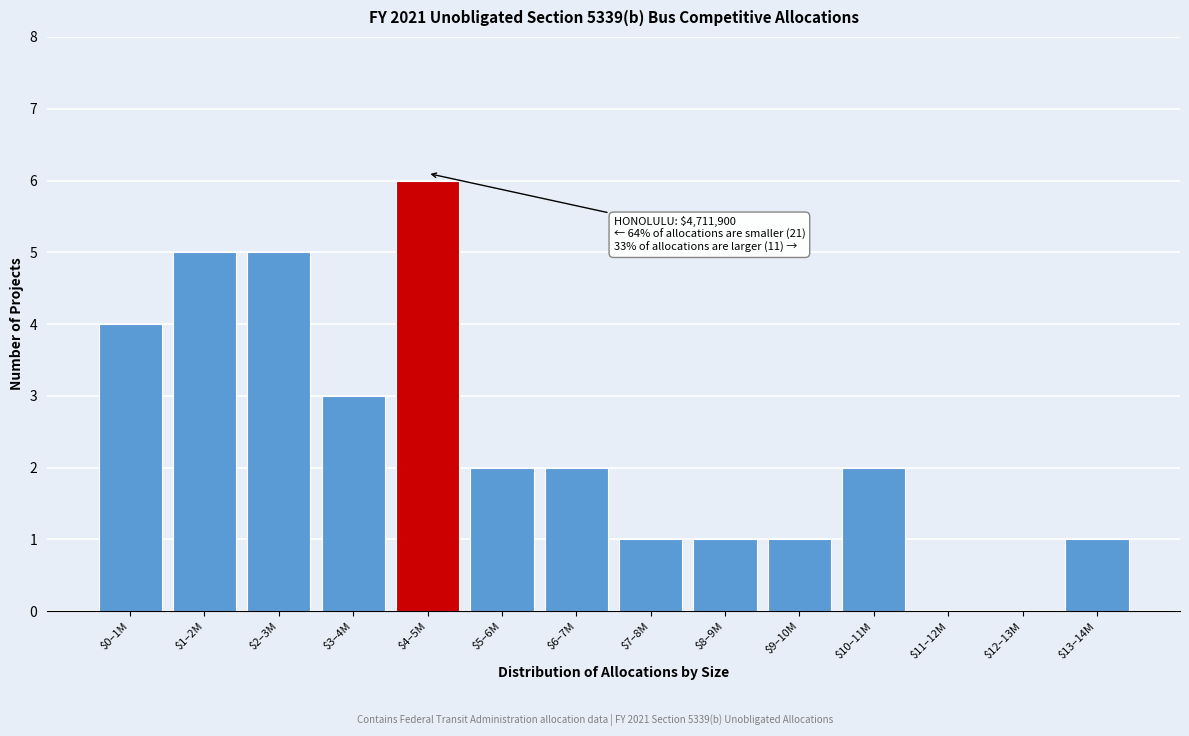

What is the sum of all values?

33